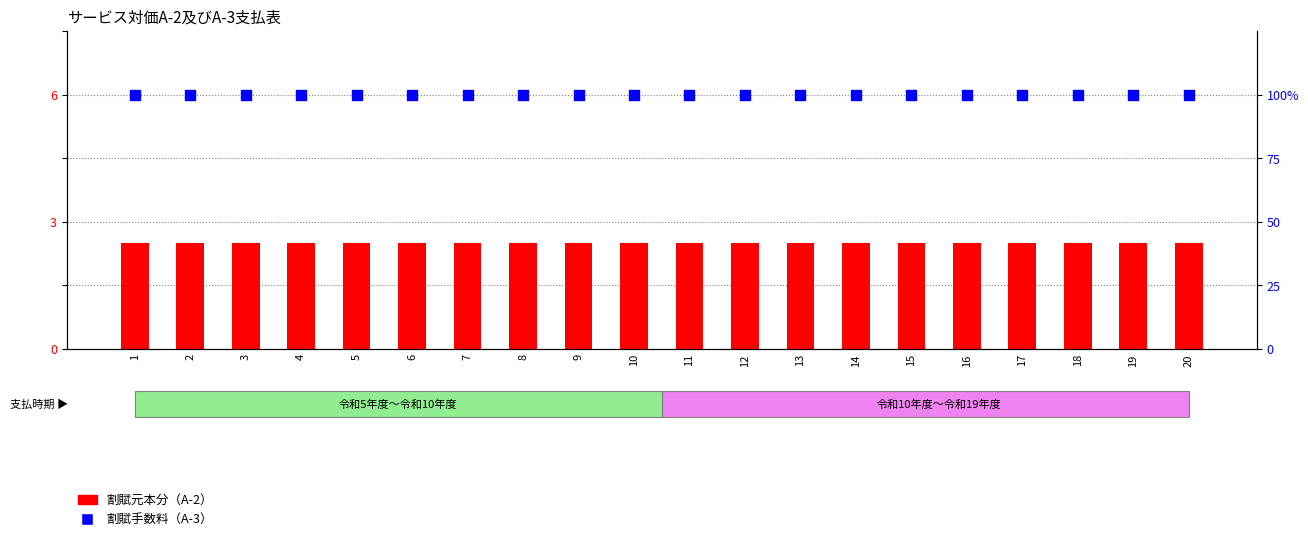

Which series contains the highest Y value?

割賦手数料（A-3）